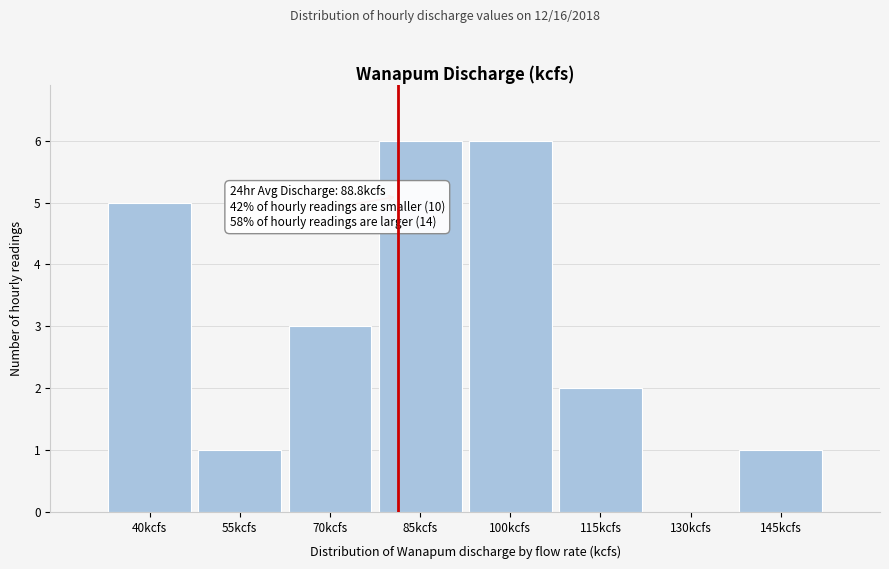

Reading left to right, list all the values displayed in this chart.

40kcfs=5	55kcfs=1	70kcfs=3	85kcfs=6	100kcfs=6	115kcfs=2	130kcfs=0	145kcfs=1